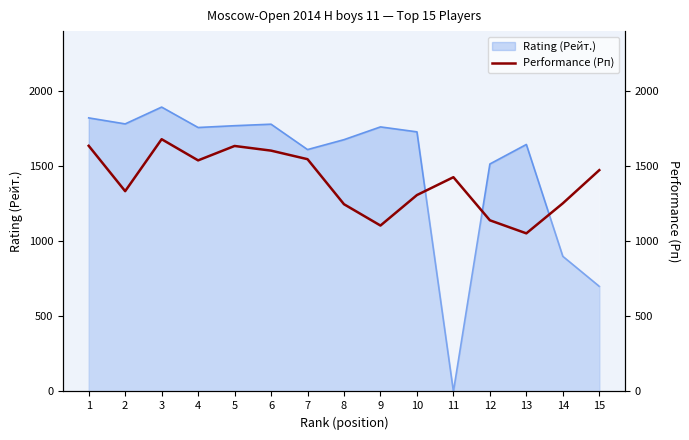

True or false: the data shows 944 at 1.

False